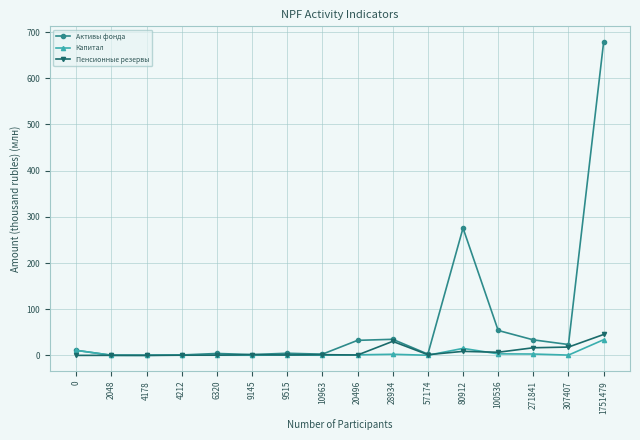

What is the value of the Пенсионные резервы point at the 12th from the left?

8.7